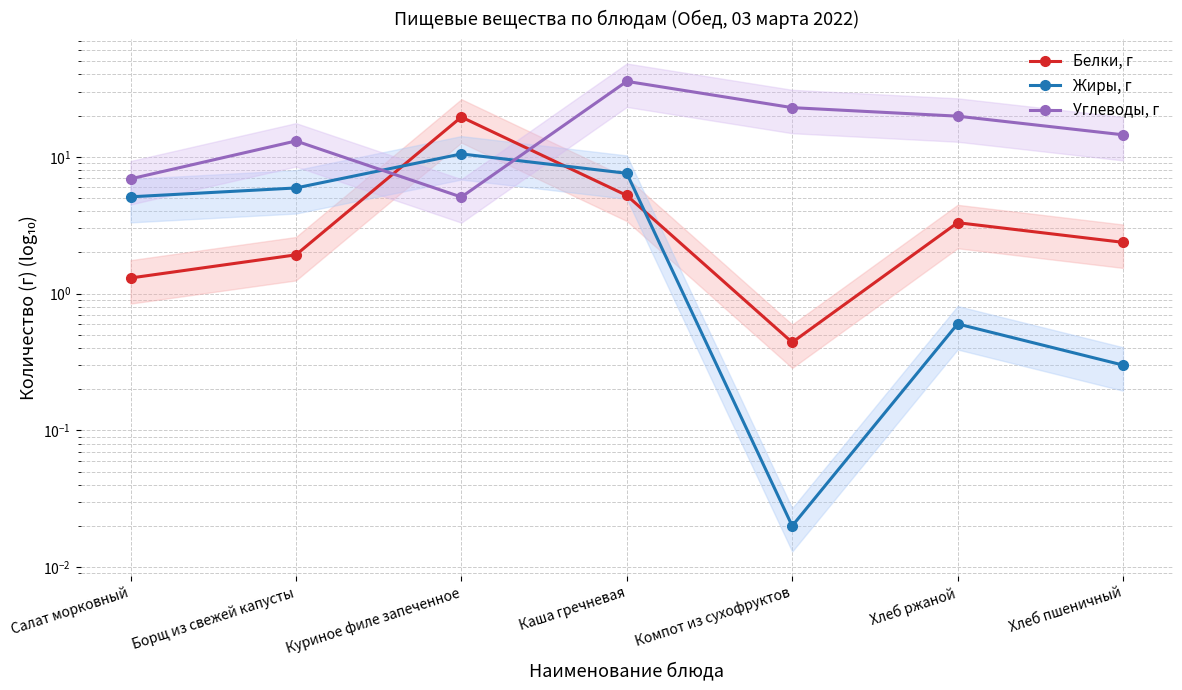

What is the label of the 7th point from the right?

Салат морковный